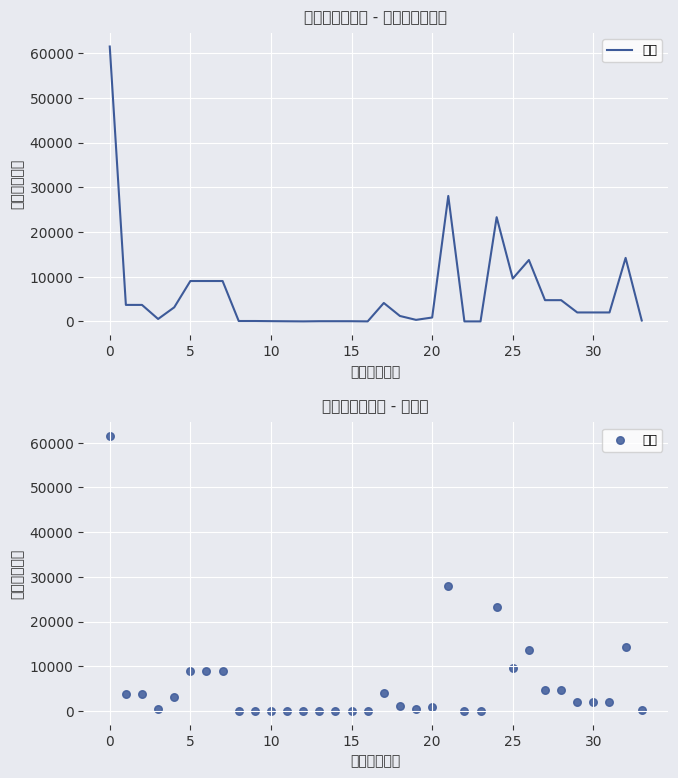

Approximately how many times larger is the value at 18 compared to 15?

30.6